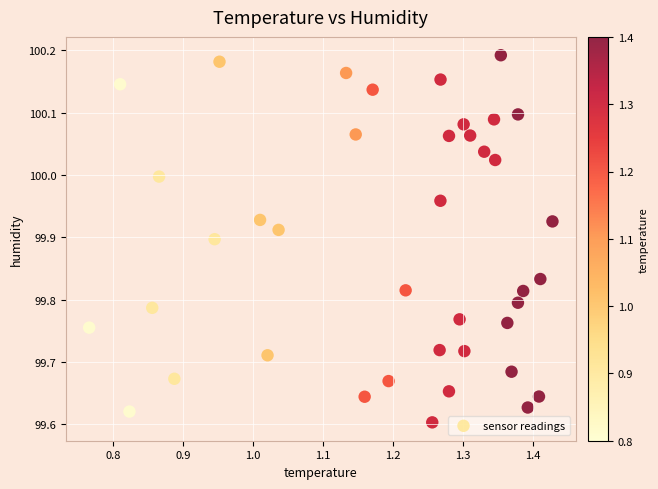

What is the range of X values (max minus min)?

0.7